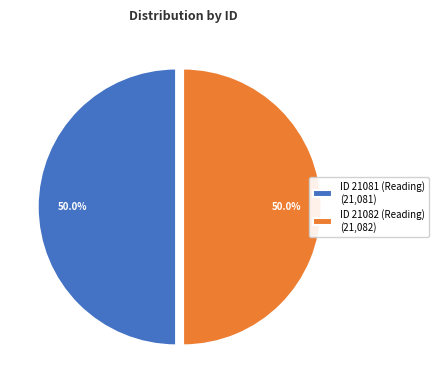

How many segments does this pie chart have?

2